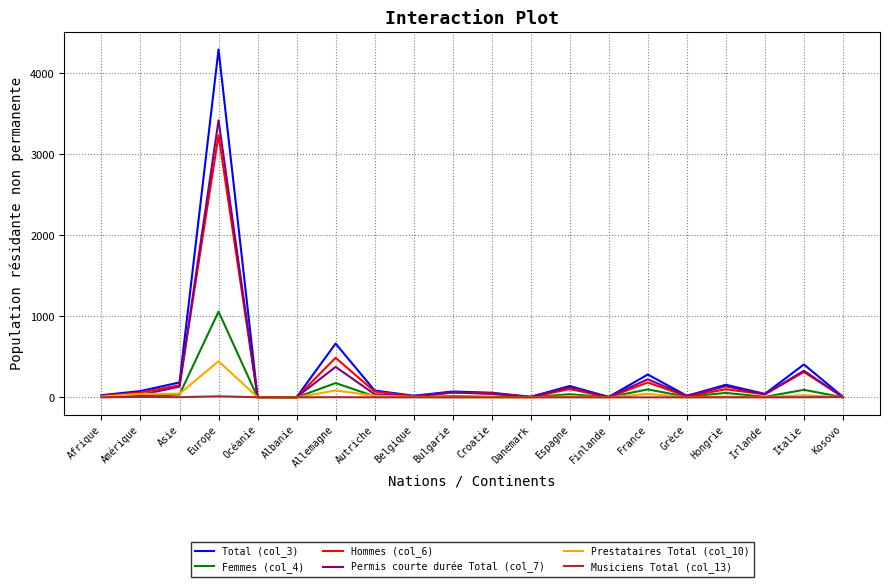

Which series has the widest spread of values?

Total (col_3)